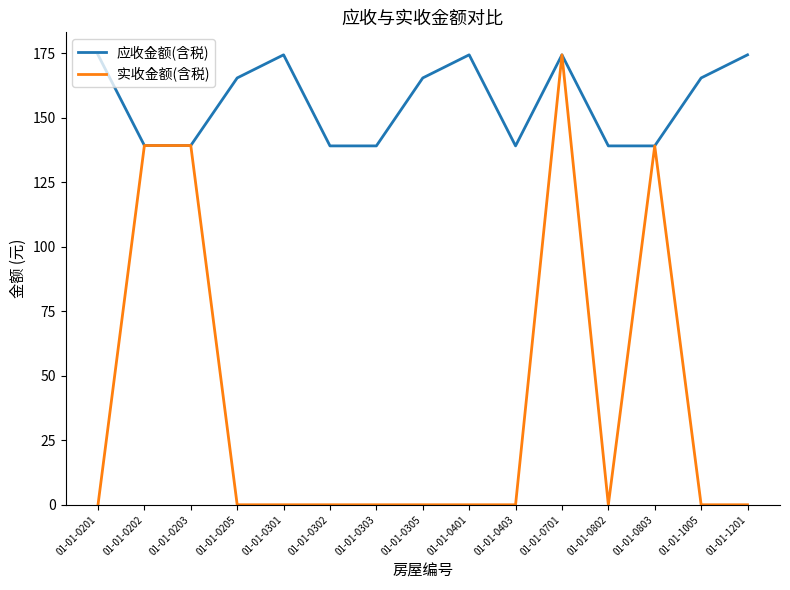

Which series has the largest total across all categories?

应收金额(含税)